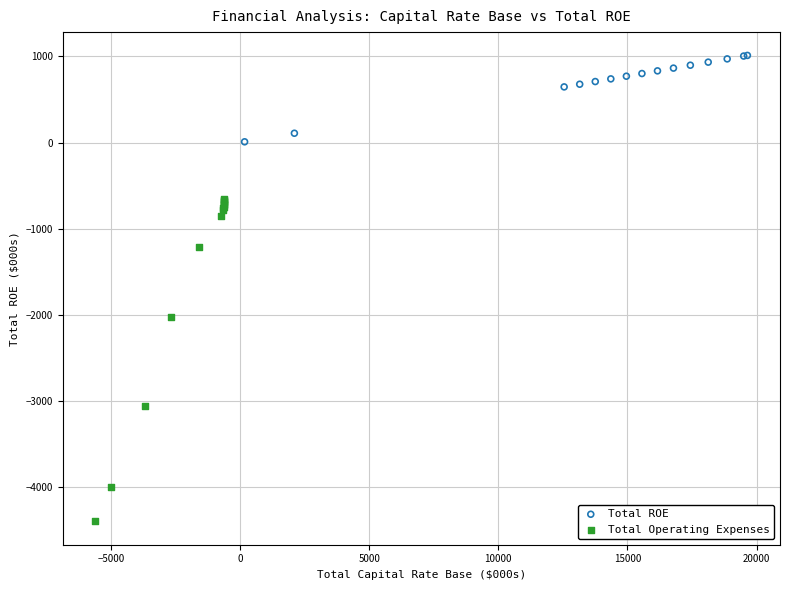

Which series has the widest spread of Y values?

Total Operating Expenses